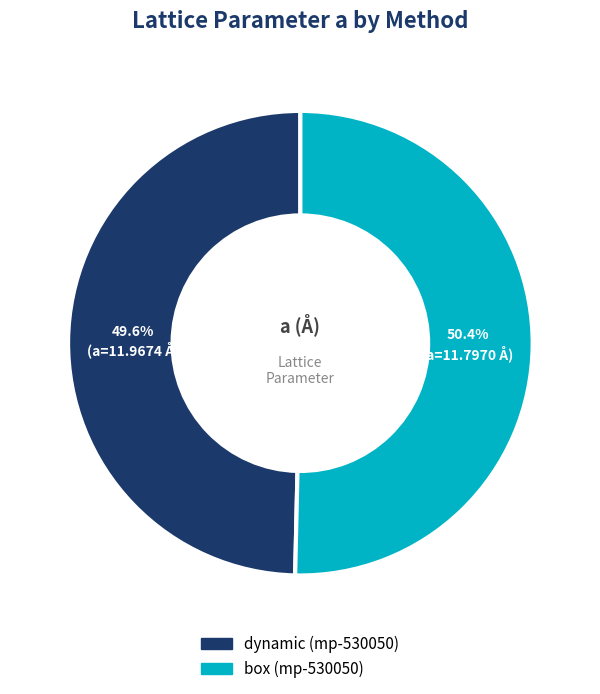

Approximately how many times larger is the value at dynamic (mp-530050) compared to box (mp-530050)?

1.0